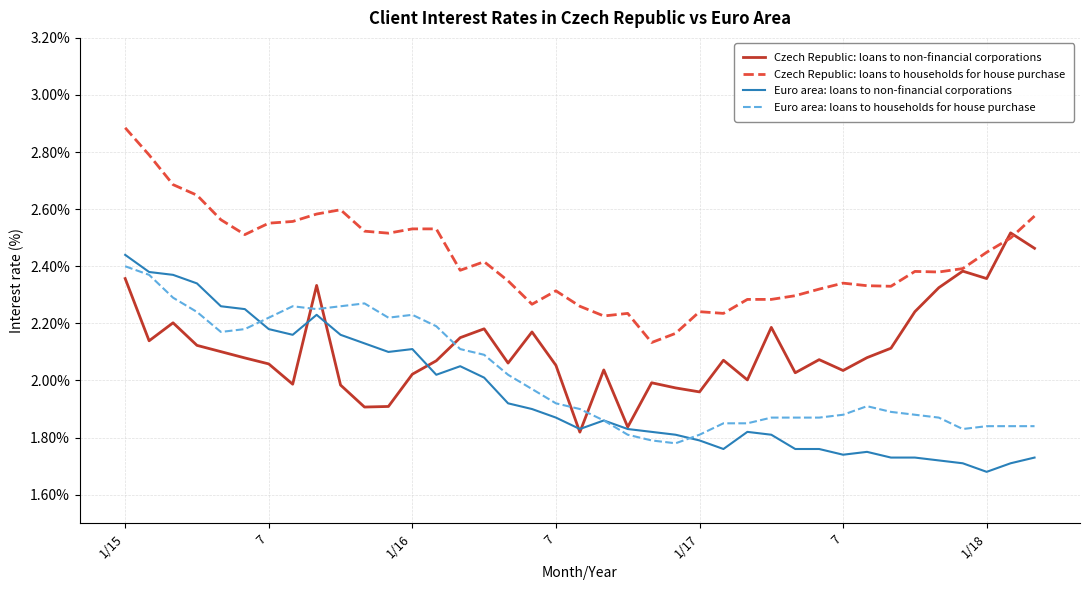

What is the greatest value displayed?

2.9